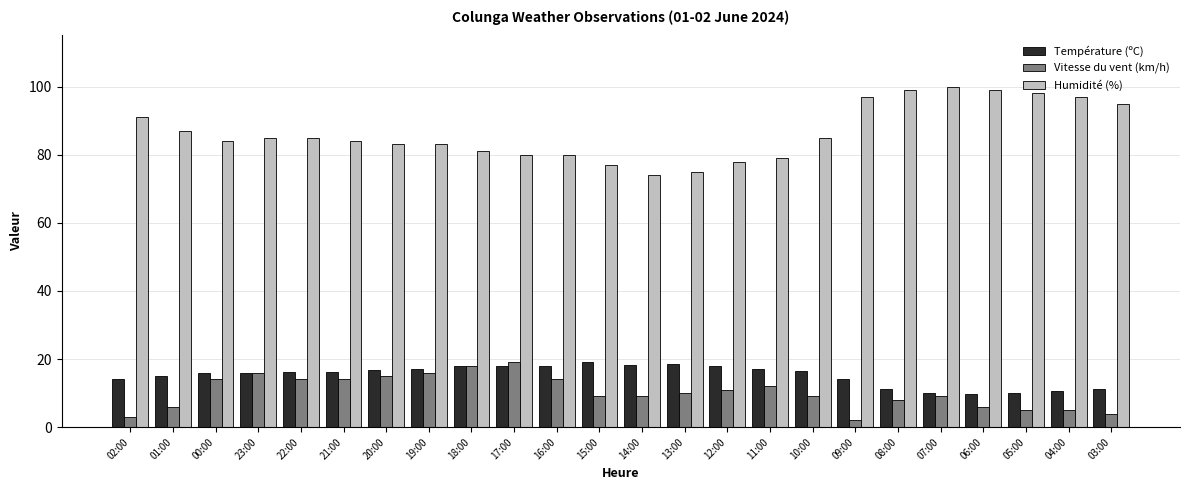

What are all the series names shown in the legend?

Température (ºC), Vitesse du vent (km/h), Humidité (%)